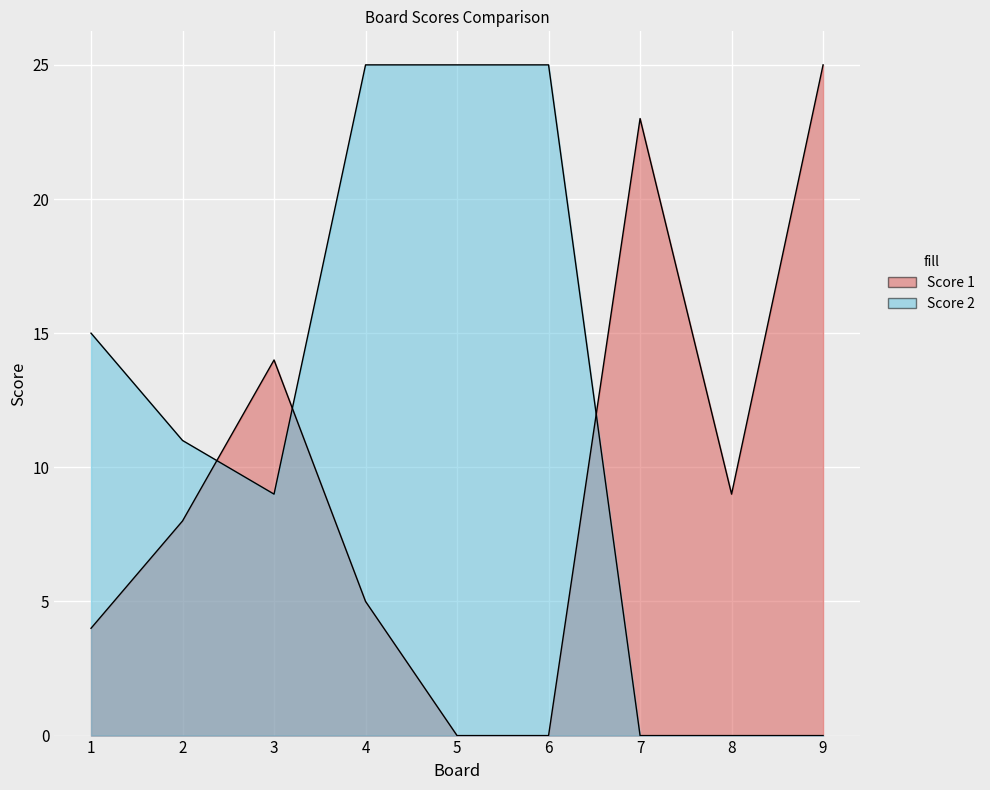

Which series has the largest range (max minus min)?

Score 1